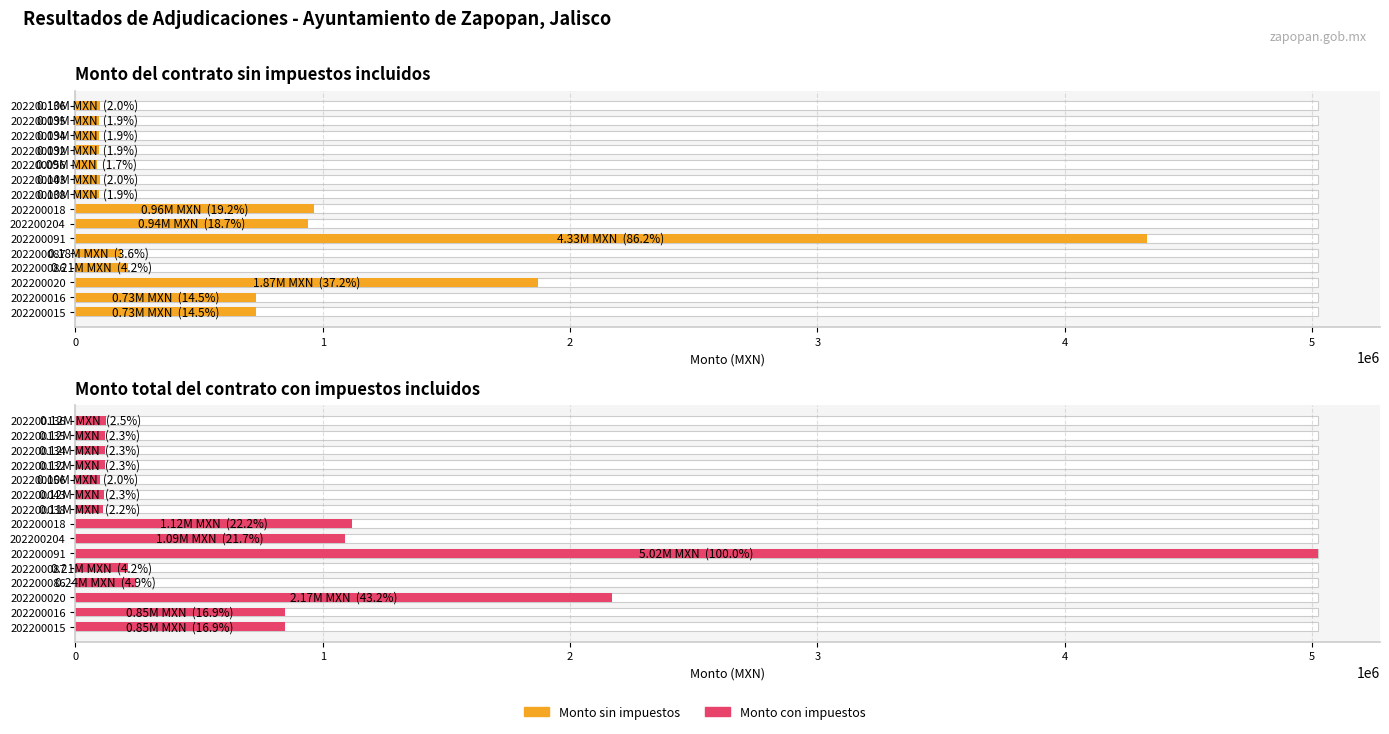

What is the approximate value of Monto total del contrato con impuestos at 11?

117996.5